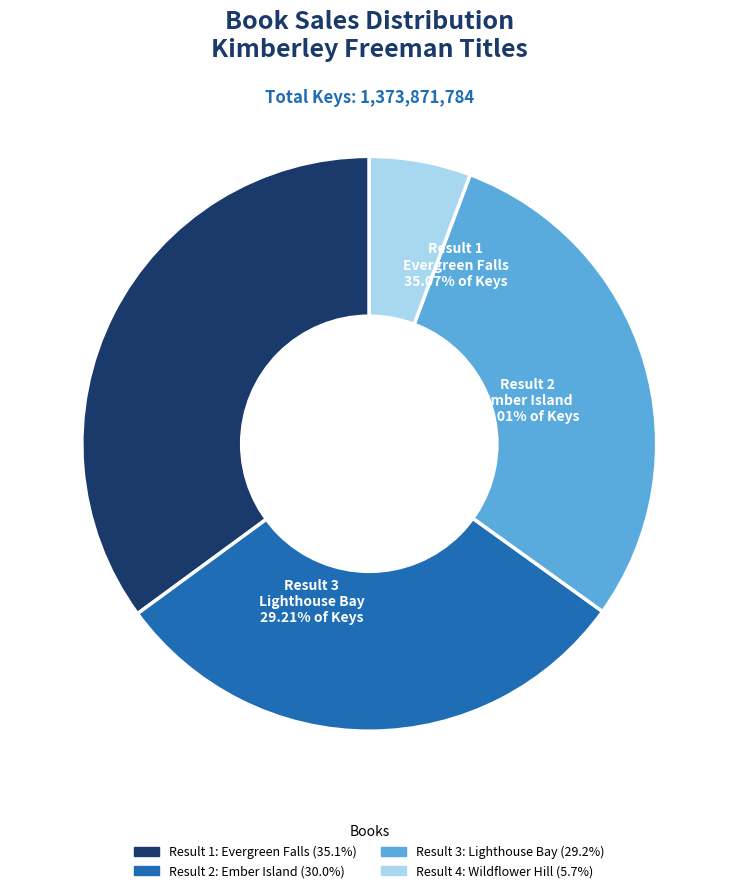

What is the smallest slice in the pie chart?

Wildflower Hill